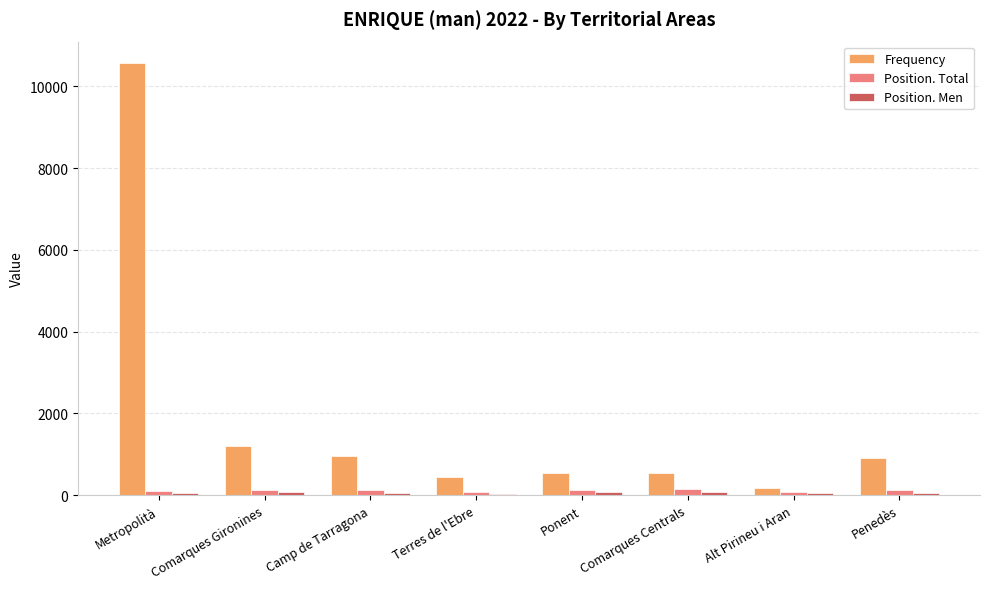

Which series has the largest range (max minus min)?

Frequency